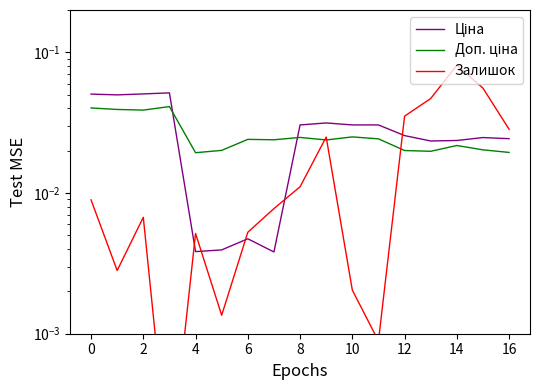

Which series has the largest total across all categories?

Ціна